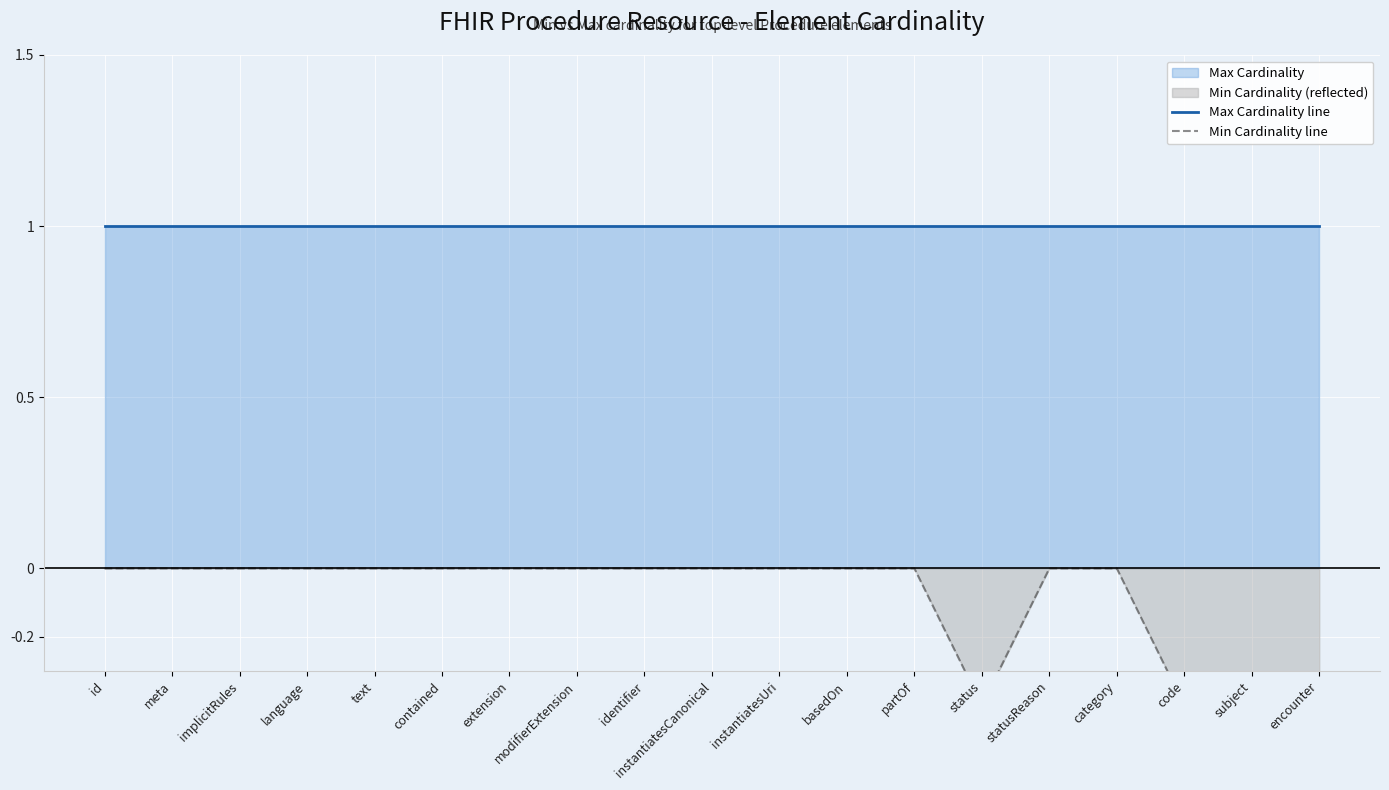

At which category is the sum across all series the highest?

id